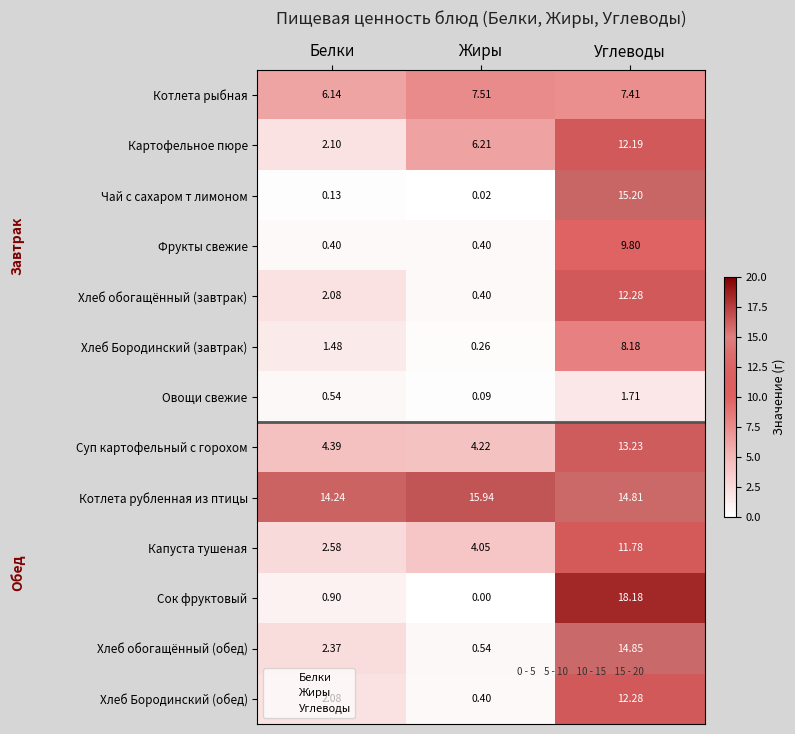

Between Белки and Жиры, which series saw the biggest shift?

Картофельное пюре